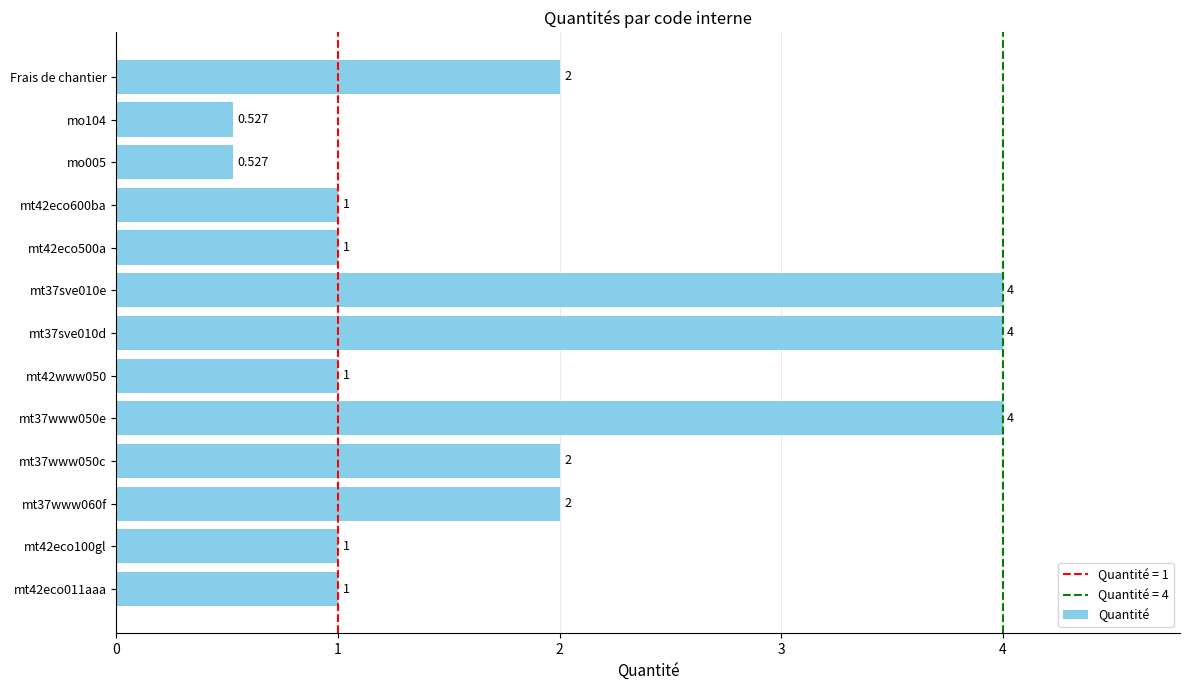

Which has a higher value, mt42eco500a or Frais de chantier?

Frais de chantier